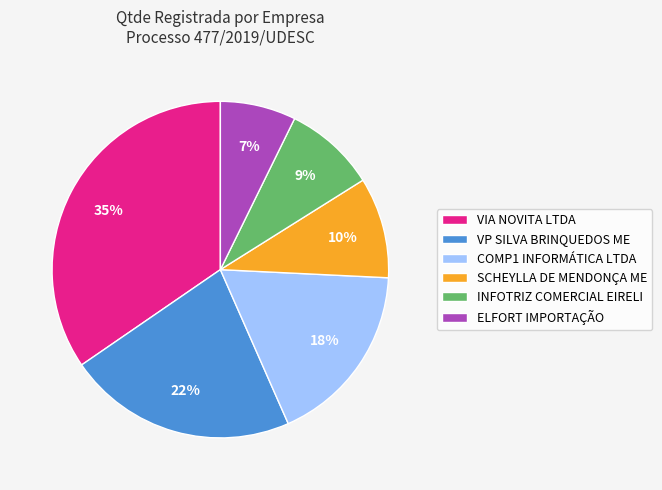

What percentage is the COMP1 INFORMÁTICA LTDA slice, to the nearest percent?

18%